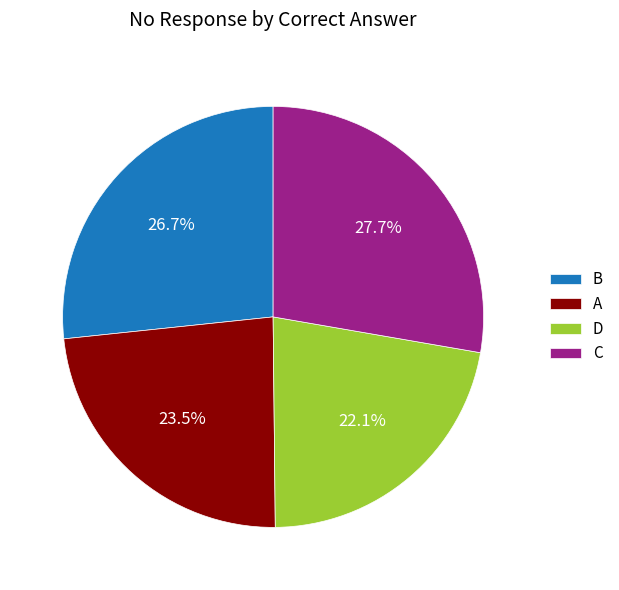

Which category has the smallest portion of the pie?

D